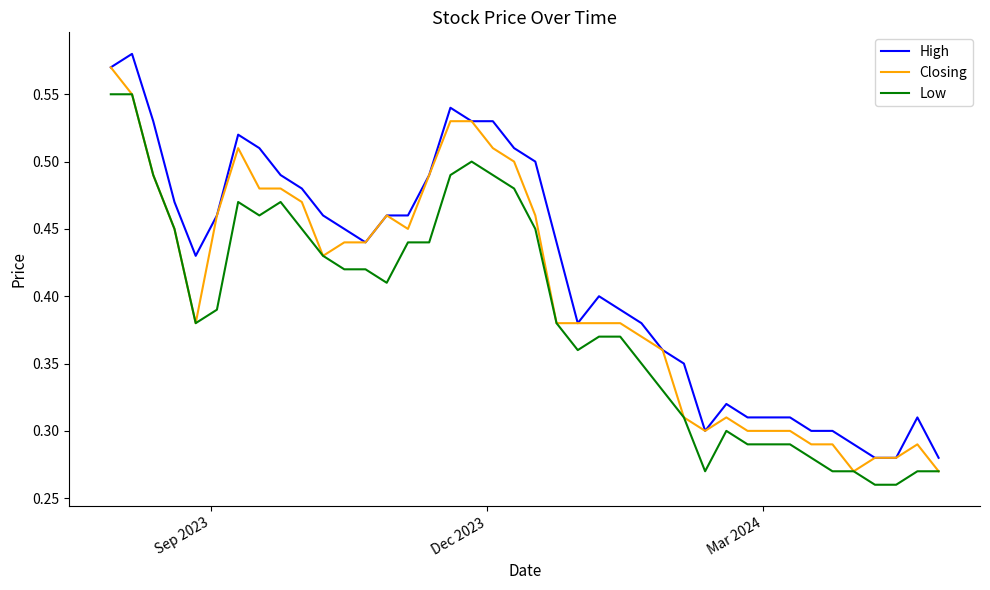

Rank the series by their average value, from highest to lowest.

High, Closing, Low